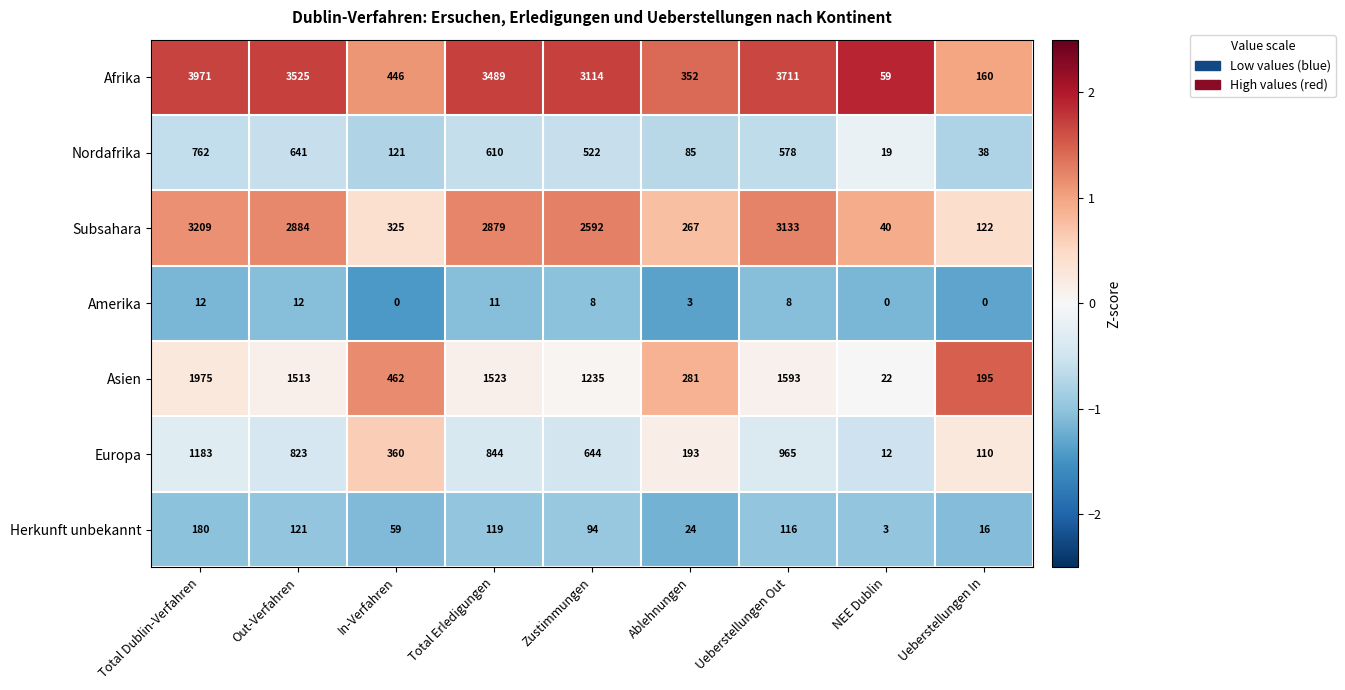

Which series has the largest total across all categories?

Afrika